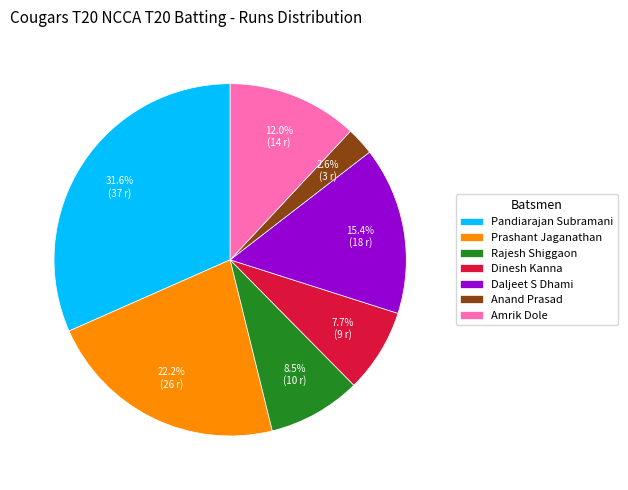

How many slices are in this pie chart?

7